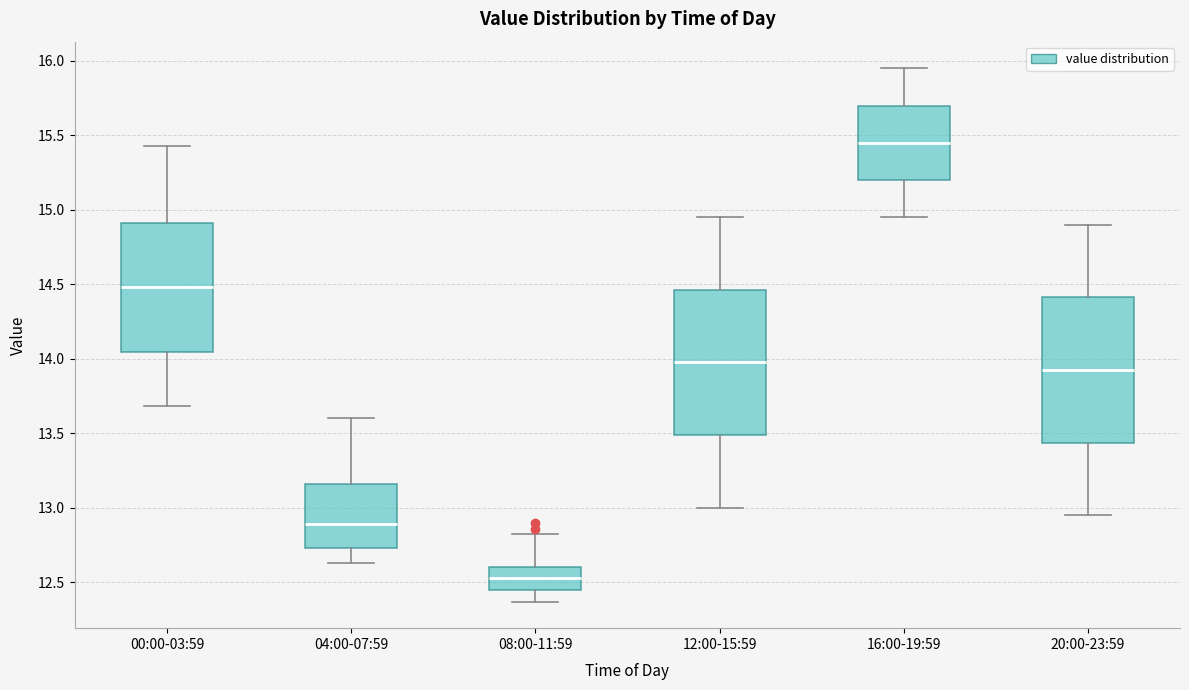

Where does the lower whisker of the box for 04:00-07:59 end on the y-axis? The values are not printed on the chart, so give them approximately, as read against the axis.

12.65